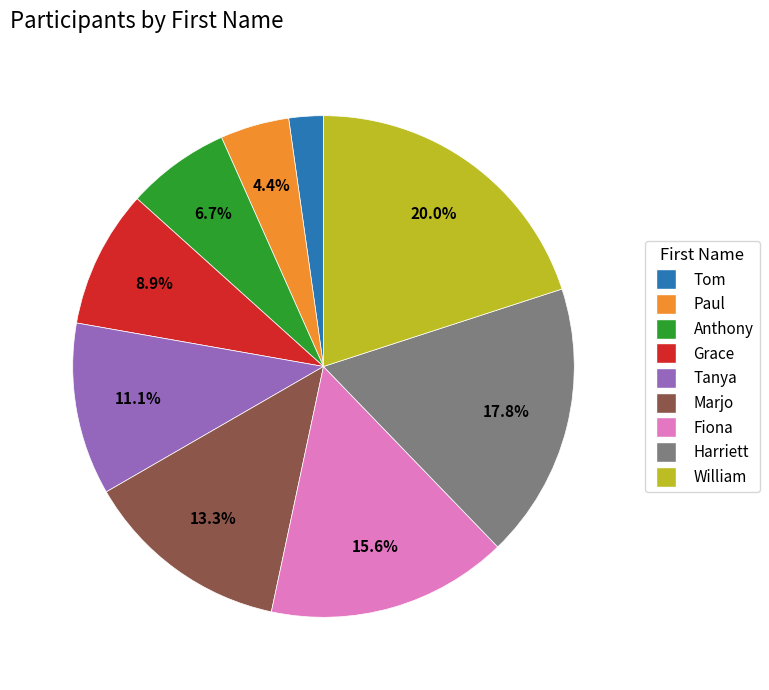

To the nearest percent, what is the difference between the largest and smallest slice percentages?

18%